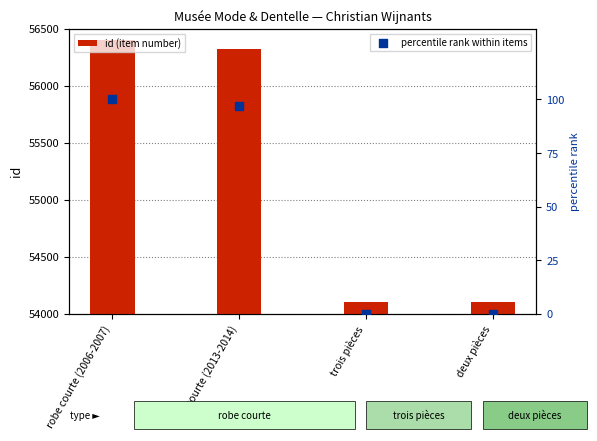

What are all the series names shown in the legend?

id (item number), percentile rank within items